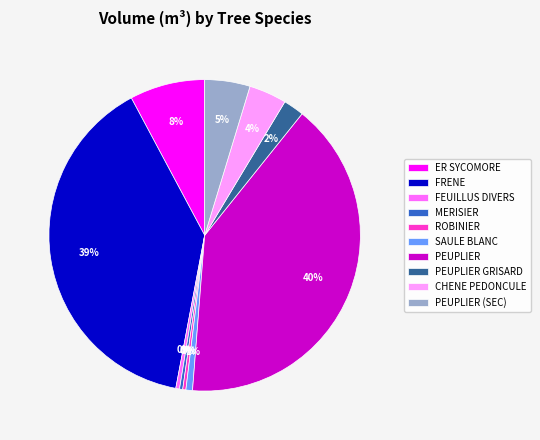

Does PEUPLIER GRISARD account for over 50% of the chart?

No